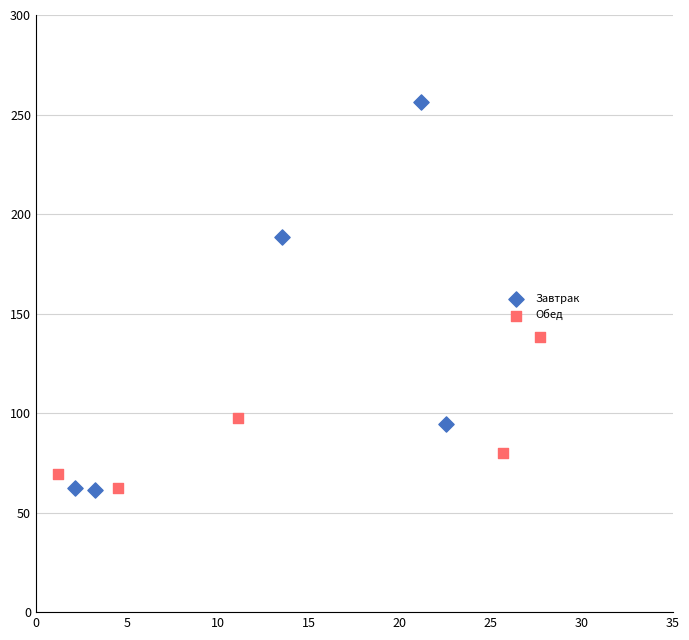

Which series reaches the maximum Y coordinate?

Завтрак